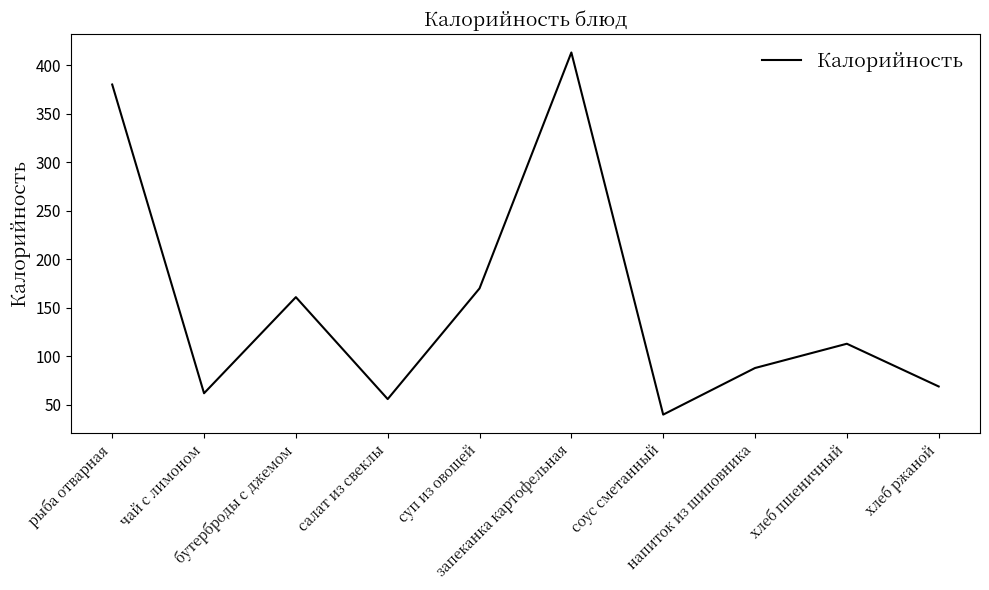

The chart shows a value of 88 at напиток из шиповника. True or false?

True